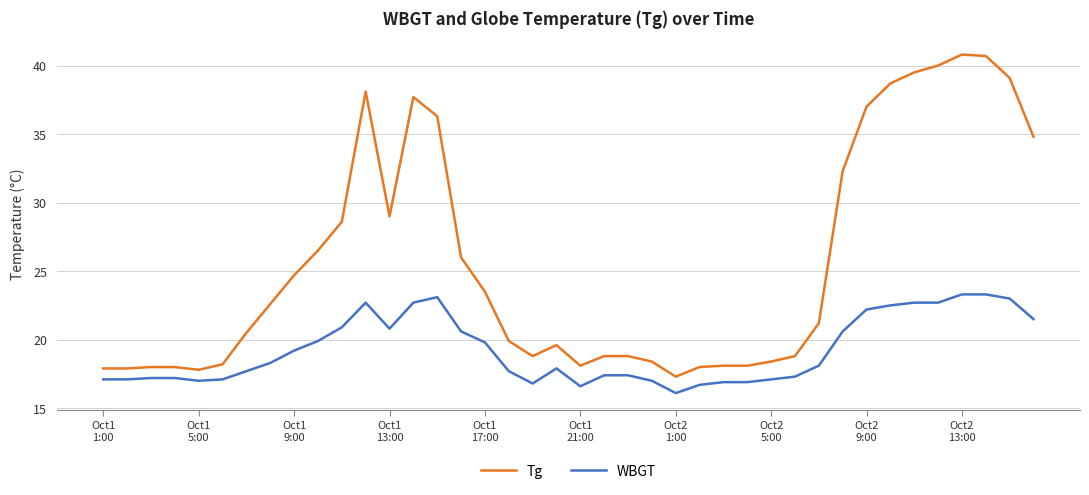

What is the highest value of the WBGT series?

23.3